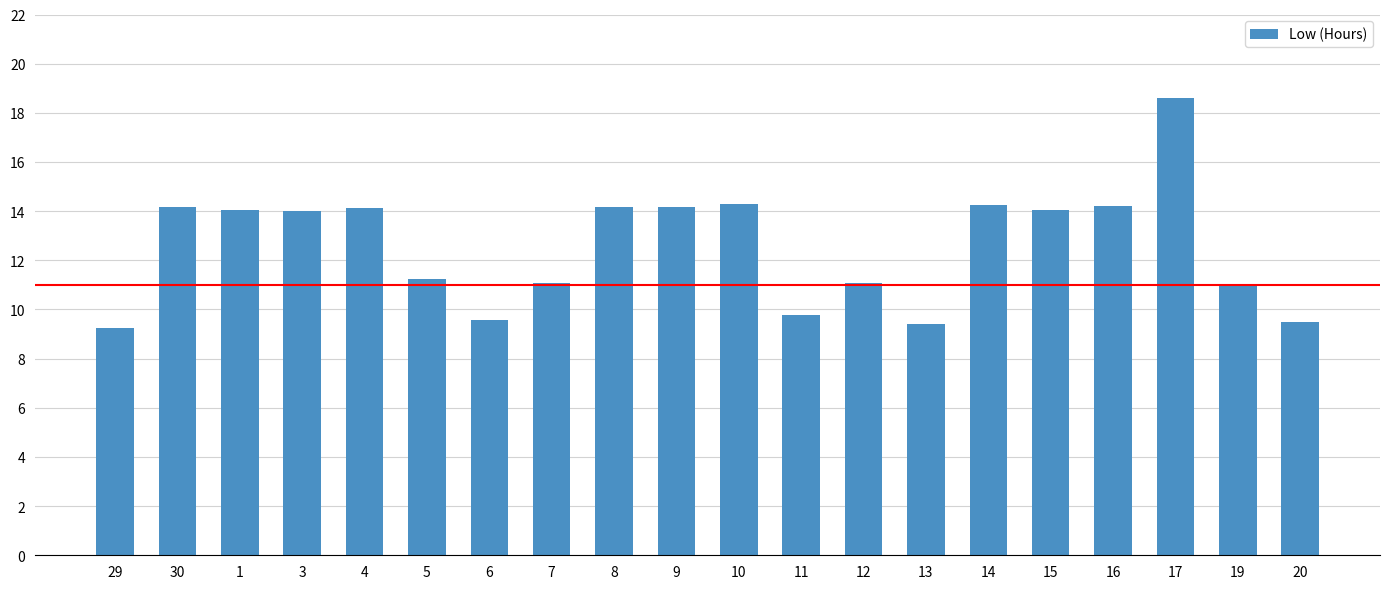

Does the chart contain stacked bars?

No